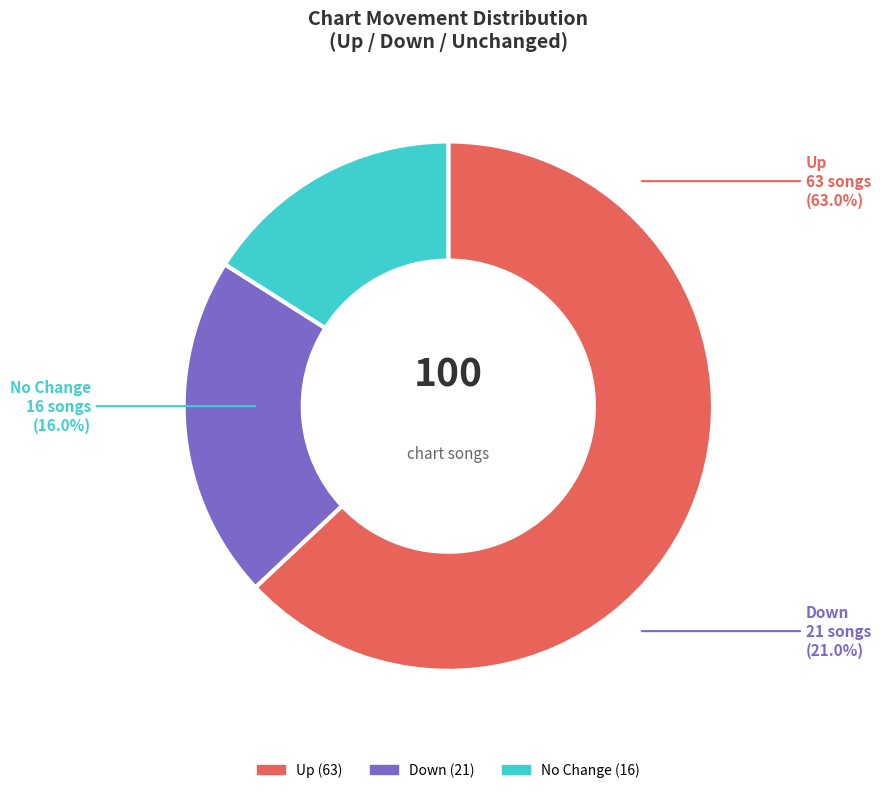

Which slice represents more than half of the pie?

up